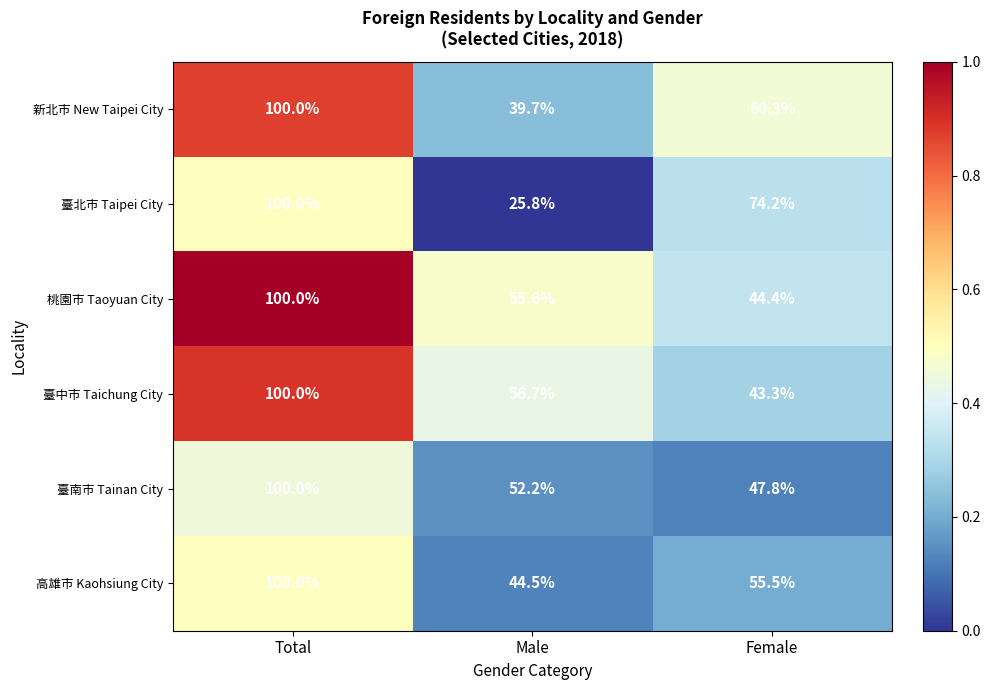

Reading right to left, extract all data points from this chart.

新北巿 New Taipei City: 60.3	39.7	100.0
臺北市 Taipei City: 74.2	25.8	100.0
桃園巿 Taoyuan City: 44.4	55.6	100.0
臺中市 Taichung City: 43.3	56.7	100.0
臺南市 Tainan City: 47.8	52.2	100.0
高雄市 Kaohsiung City: 55.5	44.5	100.0